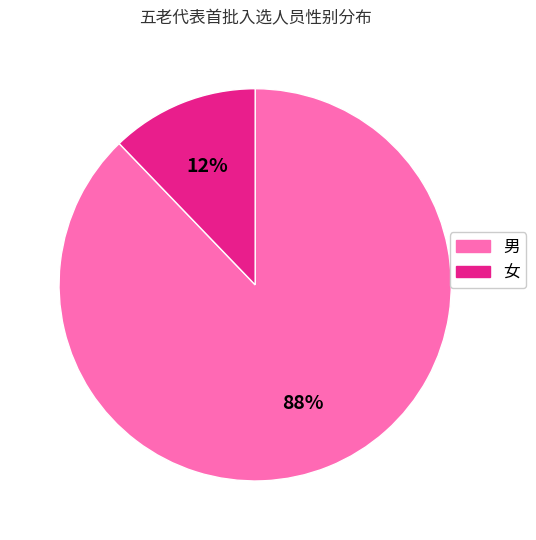

Is it true that 男 is 88% of the pie?

True